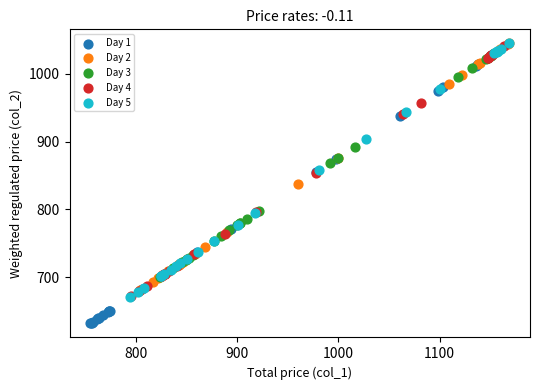

Which series contains the lowest Y value?

Day 1